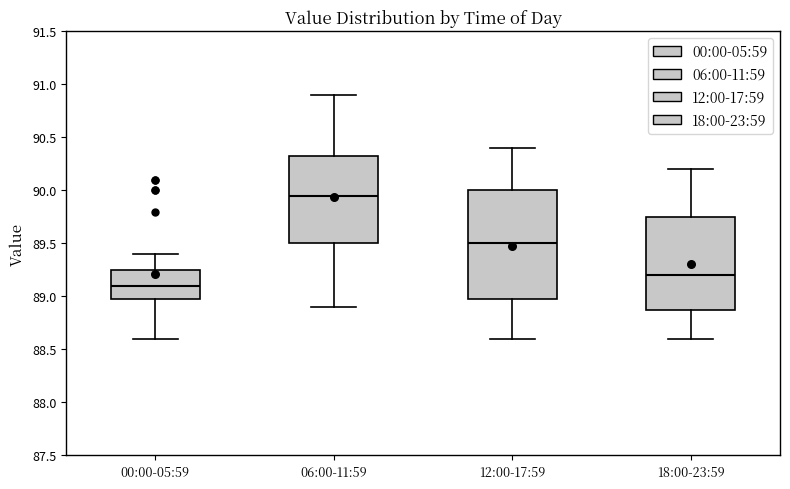

Comparing the boxes themselves (not the whiskers), which one is the tallest?

12:00-17:59